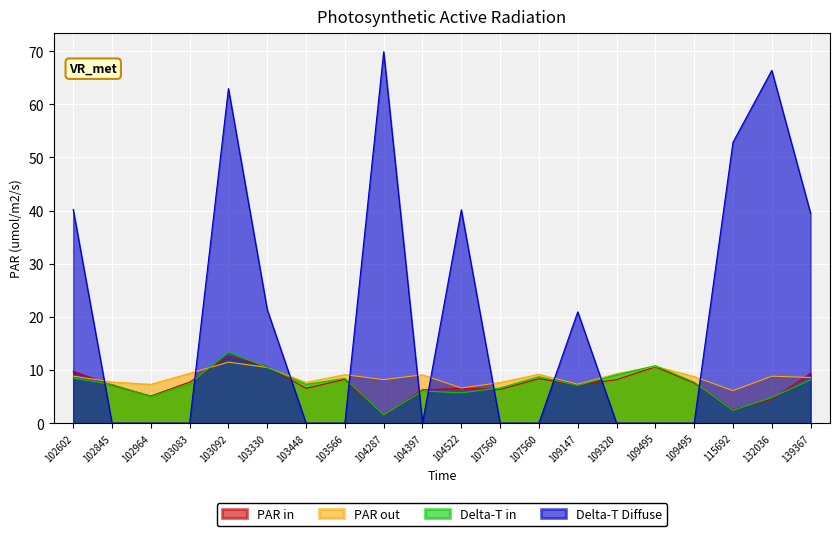

How many data points in Delta-T in are less than 7?

7